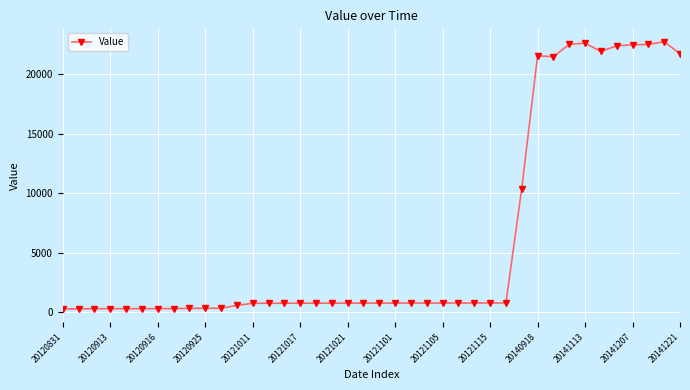

What is the greatest value displayed?

22739